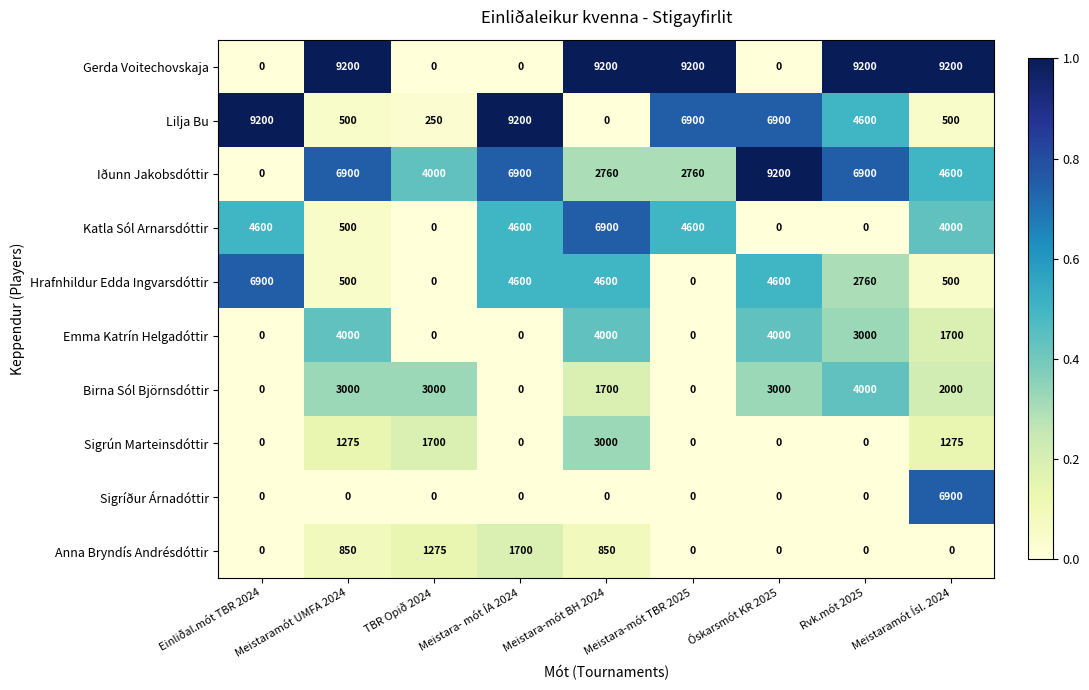

What is the difference between the second highest and second lowest values in the Iðunn Jakobsdóttir series?

4140